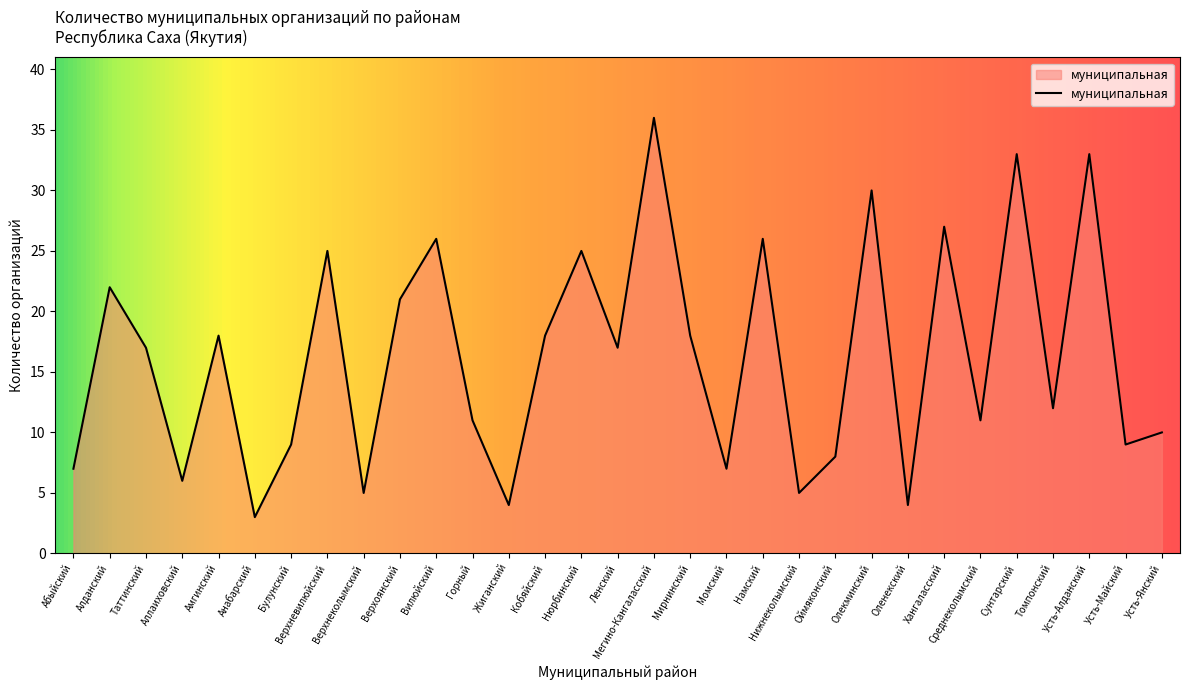

Reading left to right, extract all data points from this chart.

Абыйский=7	Алданский=22	Таттинский=17	Аллаиховский=6	Амгинский=18	Анабарский=3	Булунский=9	Верхневилюйский=25	Верхнеколымский=5	Верхоянский=21	Вилюйский=26	Горный=11	Жиганский=4	Кобяйский=18	Нюрбинский=25	Ленский=17	Мегино-Кангаласский=36	Мирнинский=18	Момский=7	Намский=26	Нижнеколымский=5	Оймяконский=8	Олекминский=30	Оленекский=4	Хангаласский=27	Среднеколымский=11	Сунтарский=33	Томпонский=12	Усть-Алданский=33	Усть-Майский=9	Усть-Янский=10